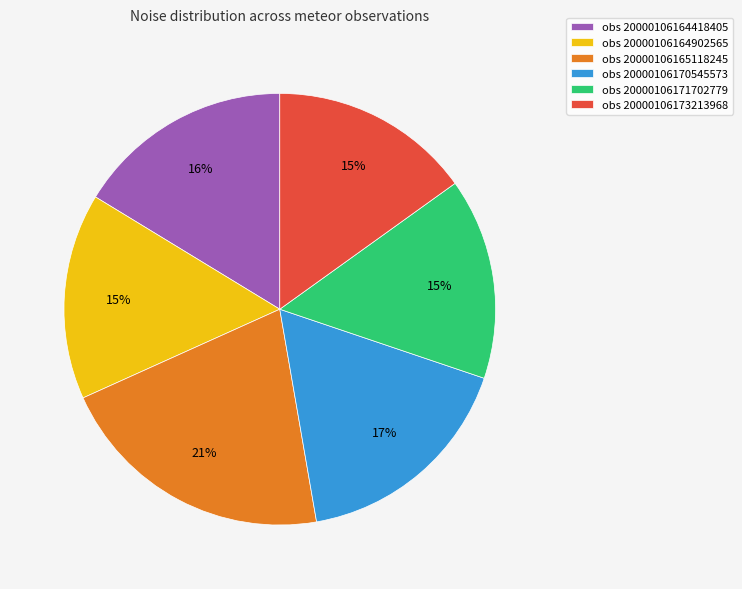

What is the ratio of the value at obs 20000106170545573 to the value at obs 20000106165118245?

0.8